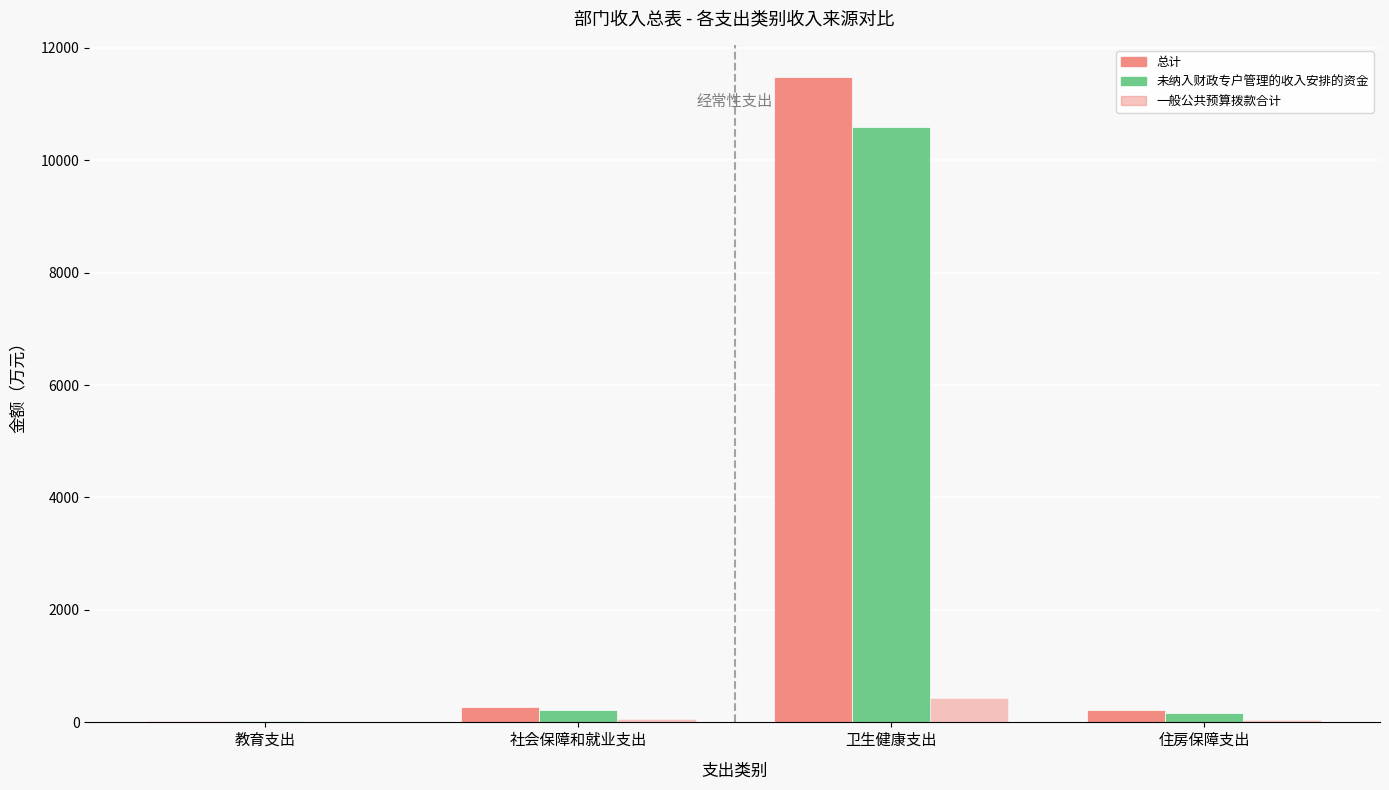

How many groups of bars are there?

4